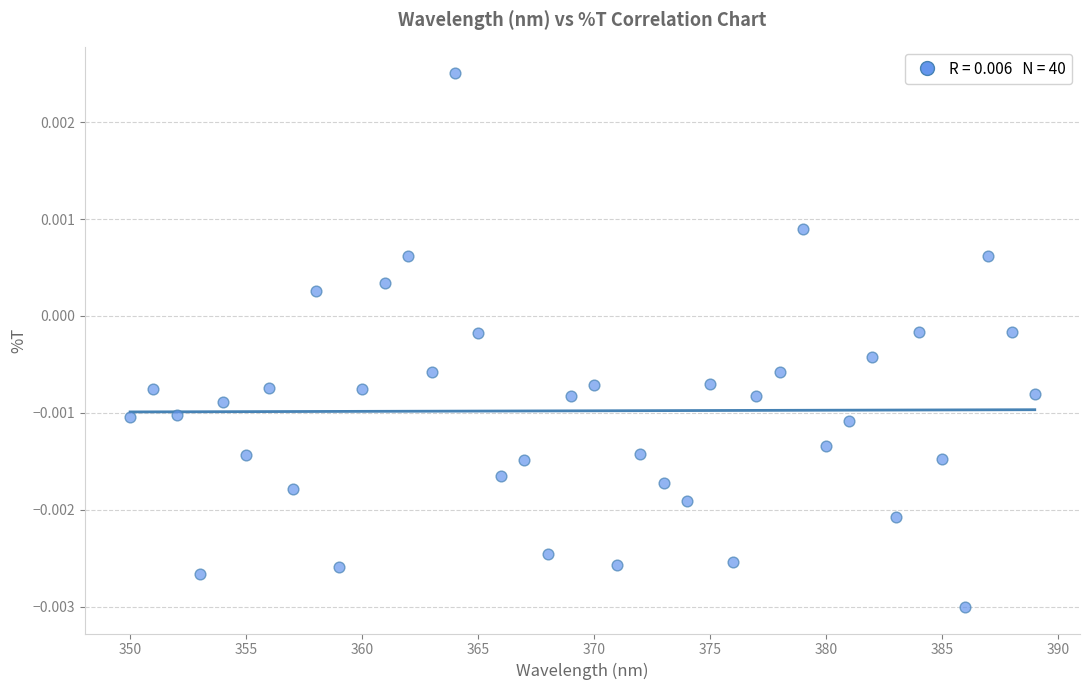

What is the range of X values (max minus min)?

39.0